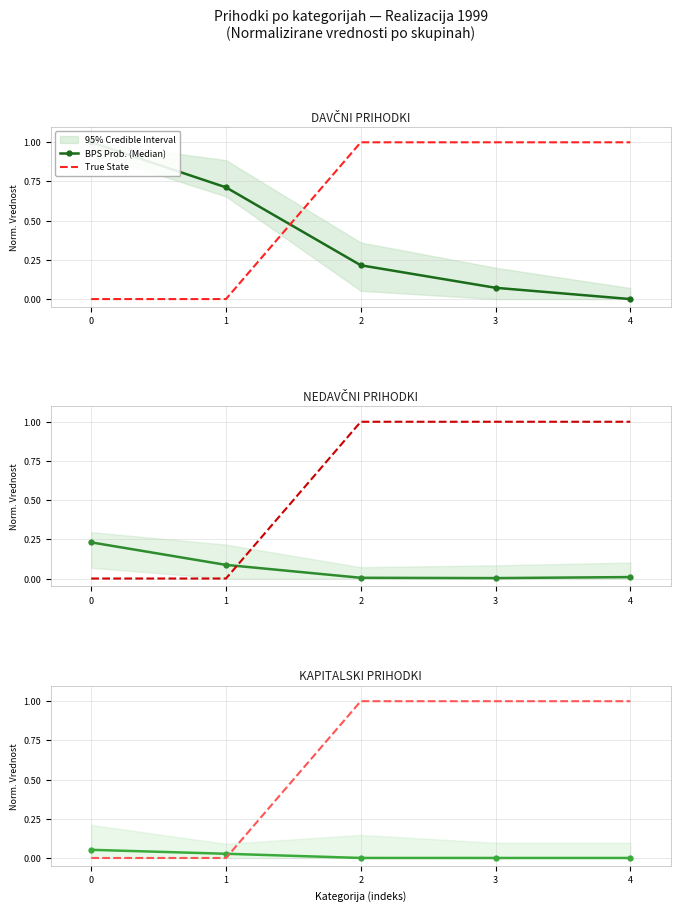

True or false: BPS Prob. (Median) has more than 2 points higher than both neighbors.

False